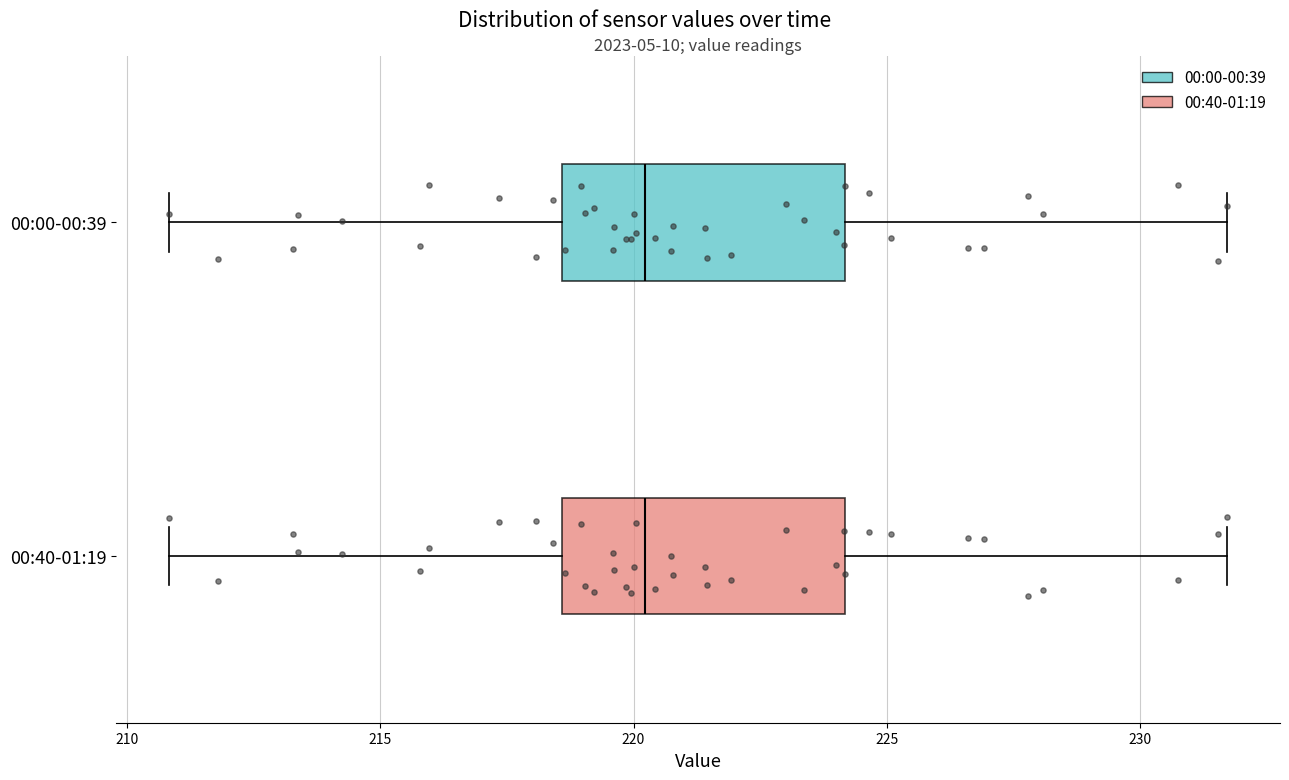

Reading bottom to top, read every box against the x-axis: the position of its median line, the range the box covers, and the ends of its whiskers. The values are not printed on the chart, so give them approximately, as read against the axis.

00:40-01:19: median 220.0, box 218.5 to 224.0, whiskers 211.0 to 231.5
00:00-00:39: median 220.0, box 218.5 to 224.0, whiskers 211.0 to 231.5